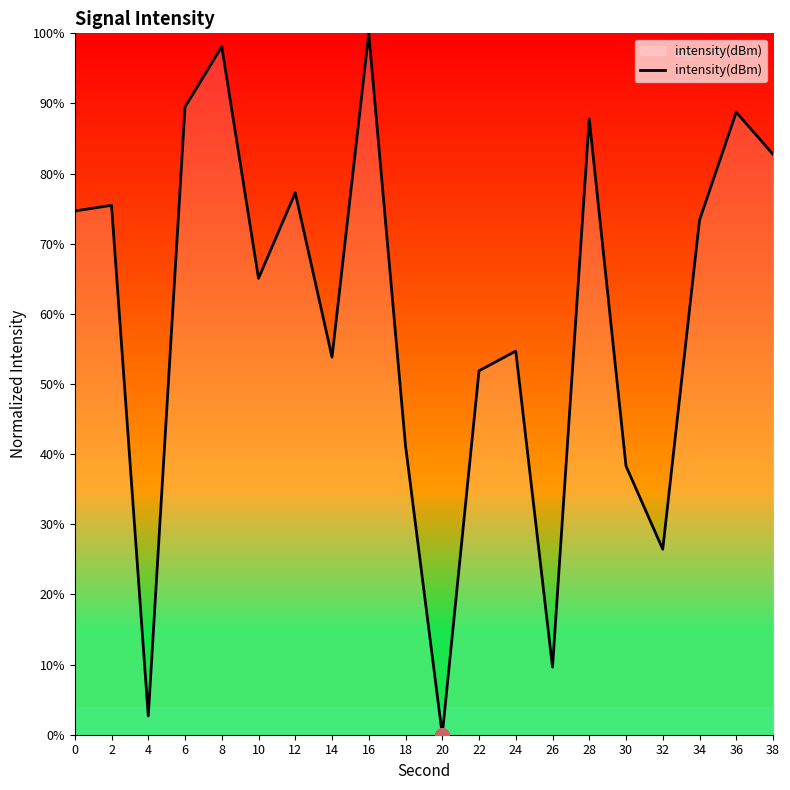

Reading right to left, transcribe all the data shown in this chart.

82.8	88.8	73.4	26.5	38.3	87.8	9.6	54.7	51.9	0.0	41.2	100.0	53.8	77.3	65.1	98.1	89.5	2.7	75.5	74.7